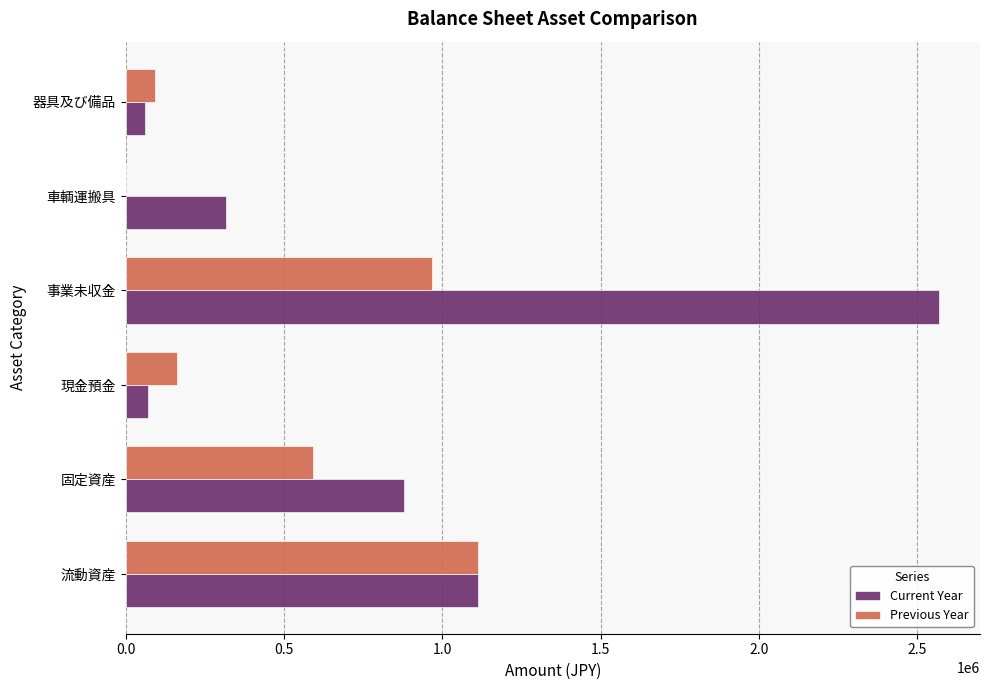

What is the average value of the Current Year series?

835357